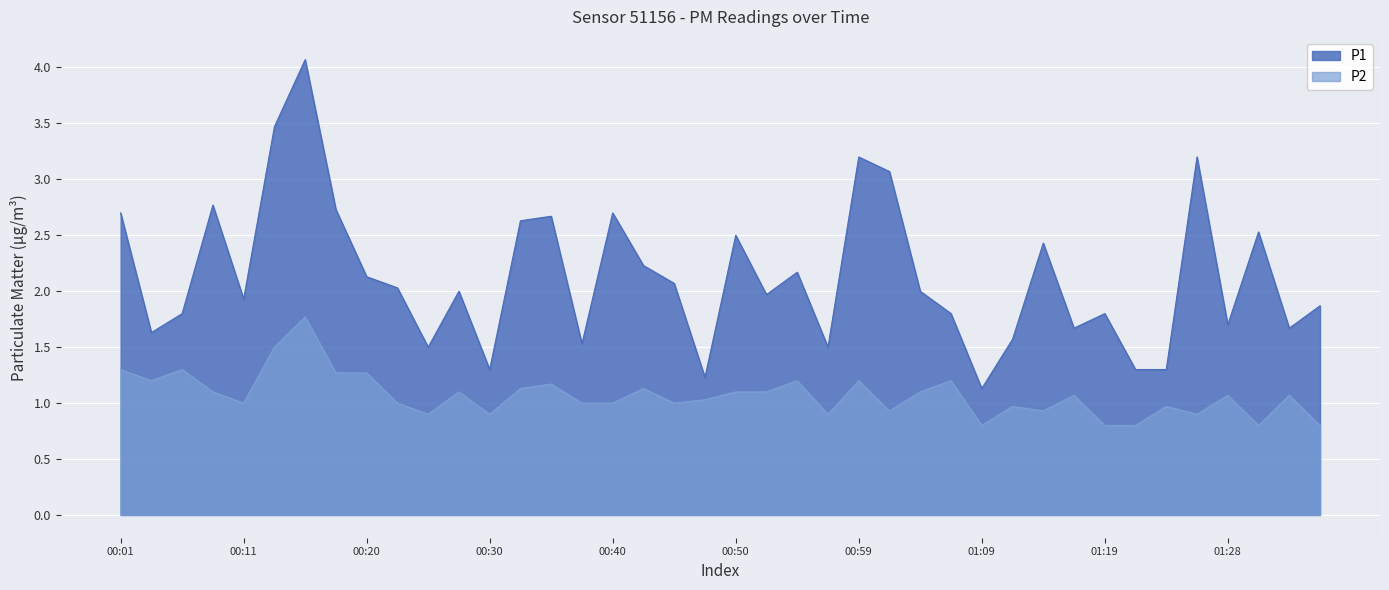

What is the average value of the P2 series?

1.1